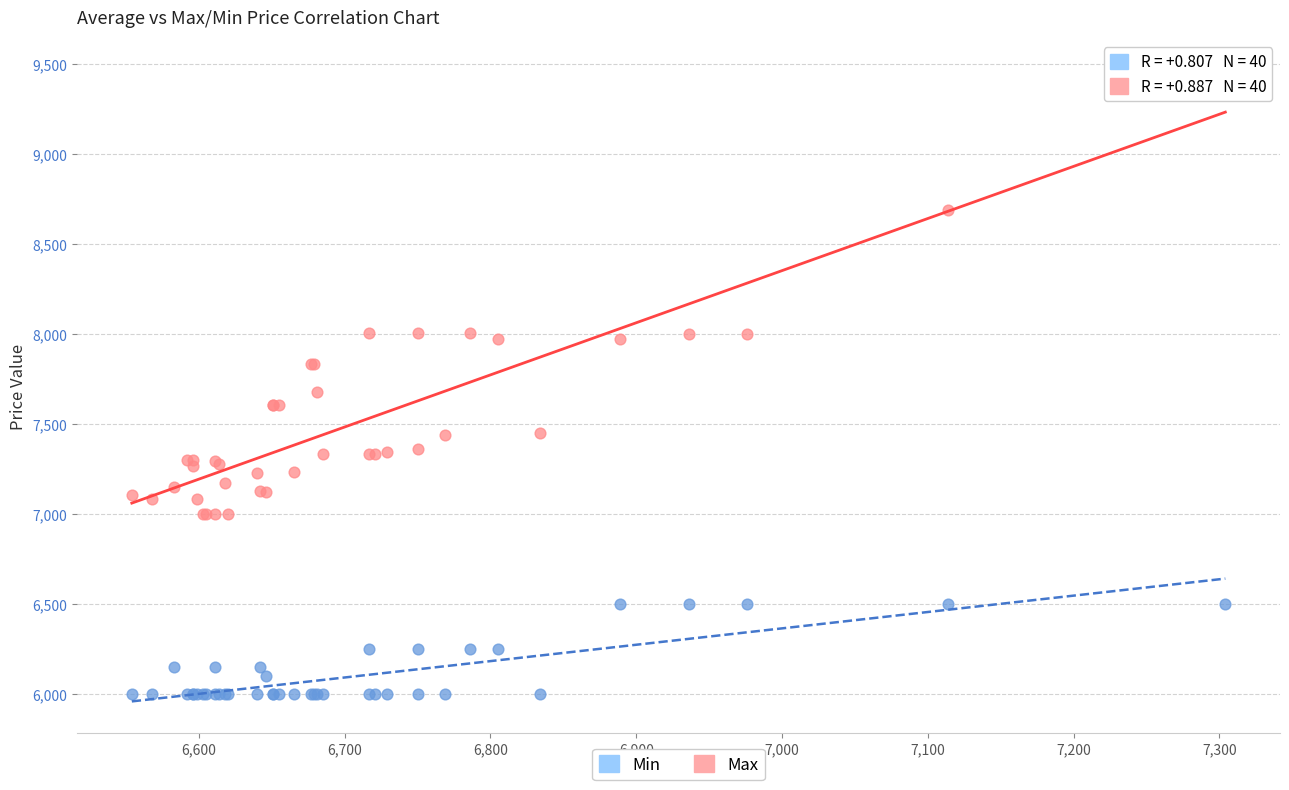

Which series reaches the maximum Y coordinate?

Max